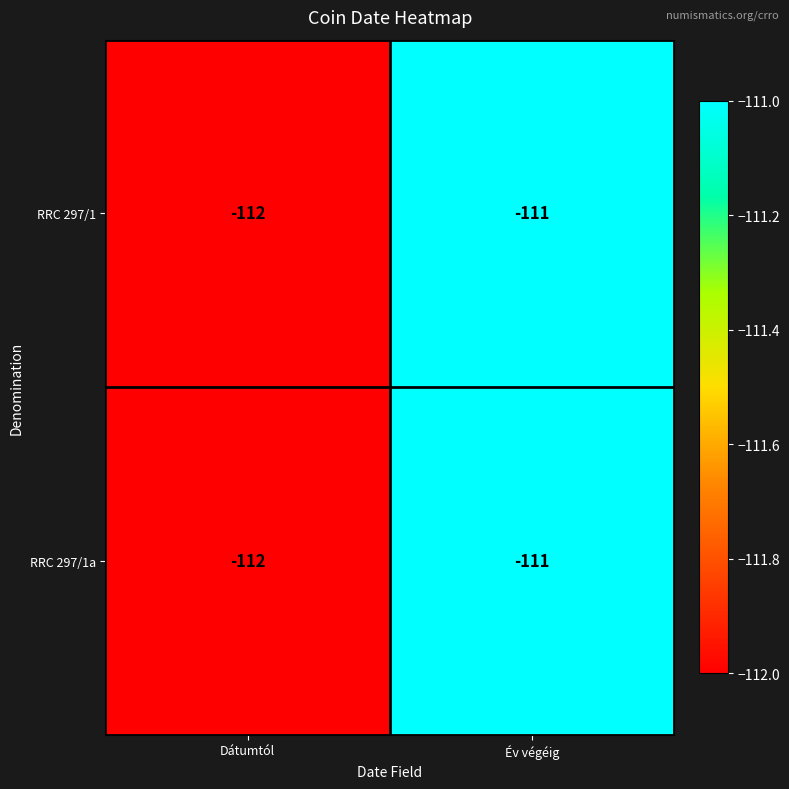

Count the number of data series in this chart.

2